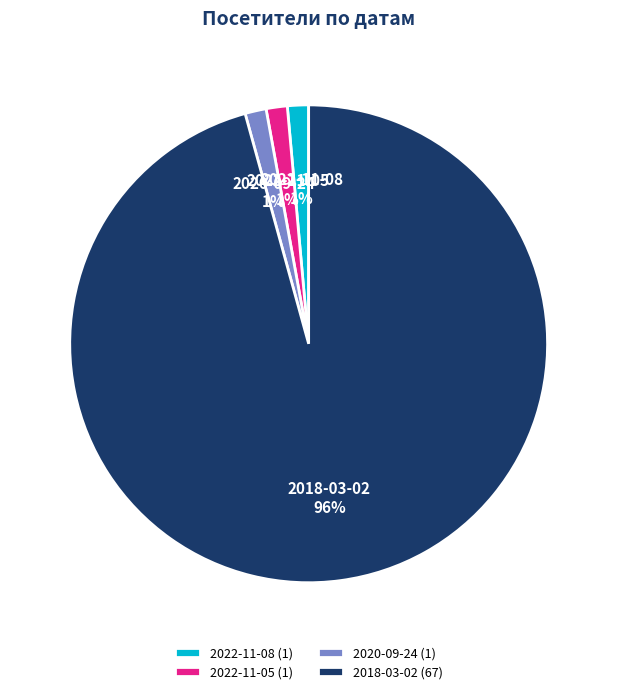

True or false: 2022-11-08 accounts for 1% of the total.

True